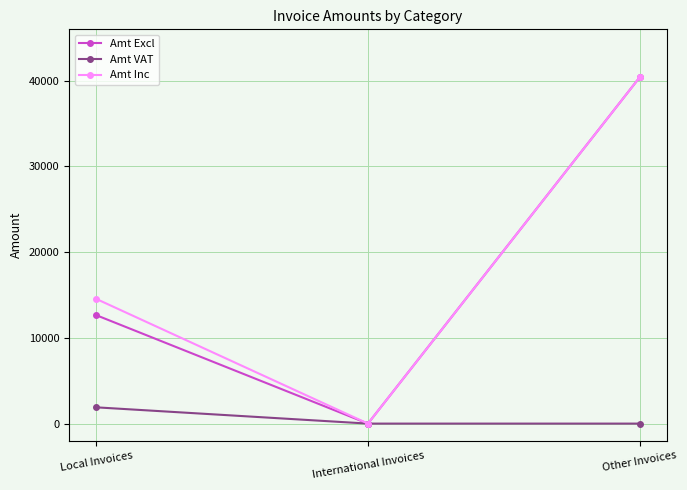

List the labels in order of Amt Inc value, smallest first.

International Invoices, Local Invoices, Other Invoices